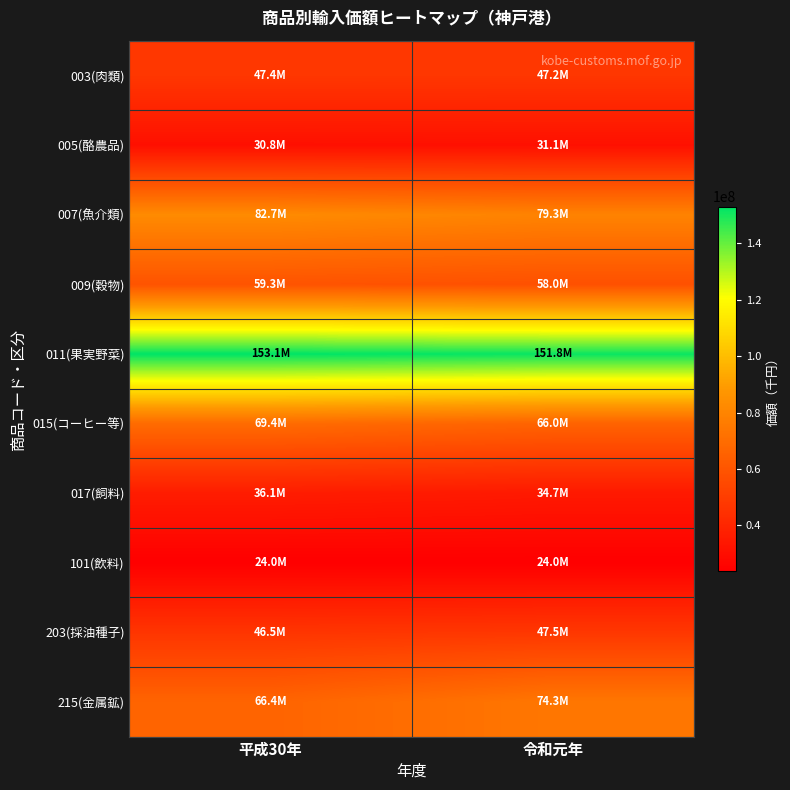

Rank the series at 令和元年 from lowest to highest value.

101(飲料), 005(酪農品), 017(飼料), 003(肉類), 203(採油種子), 009(穀物), 015(コーヒー等), 215(金属鉱), 007(魚介類), 011(果実野菜)